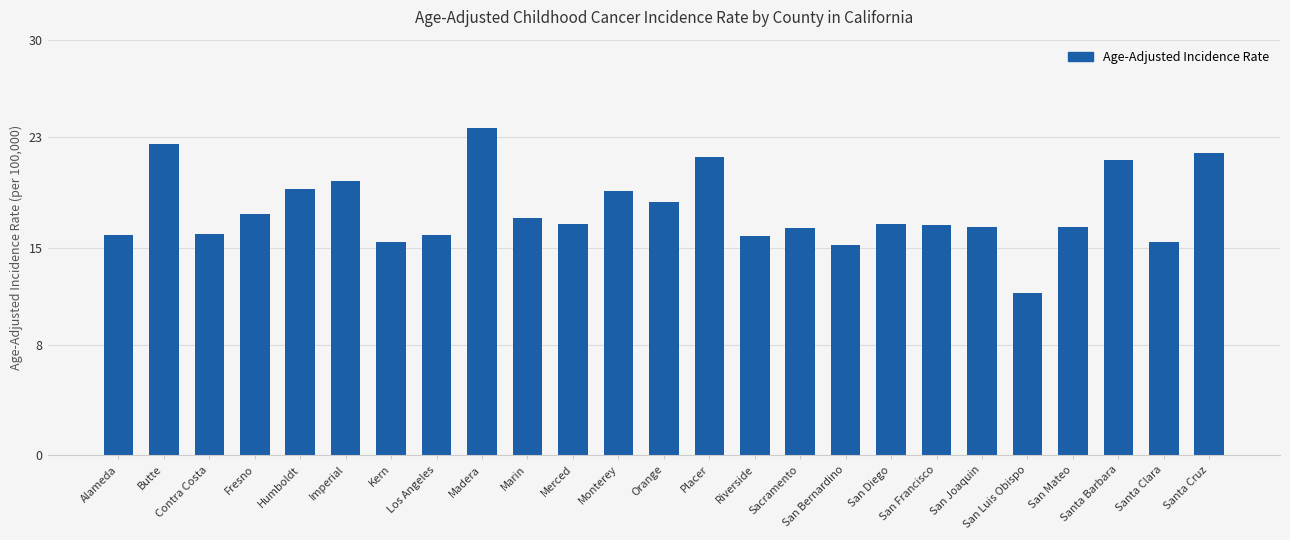

How many categories are shown in the chart?

25